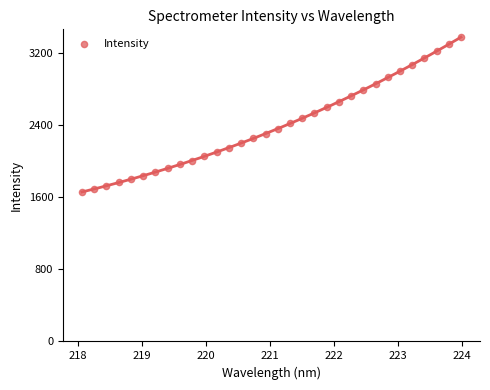

What is the range of Y values (max minus min)?

1715.9